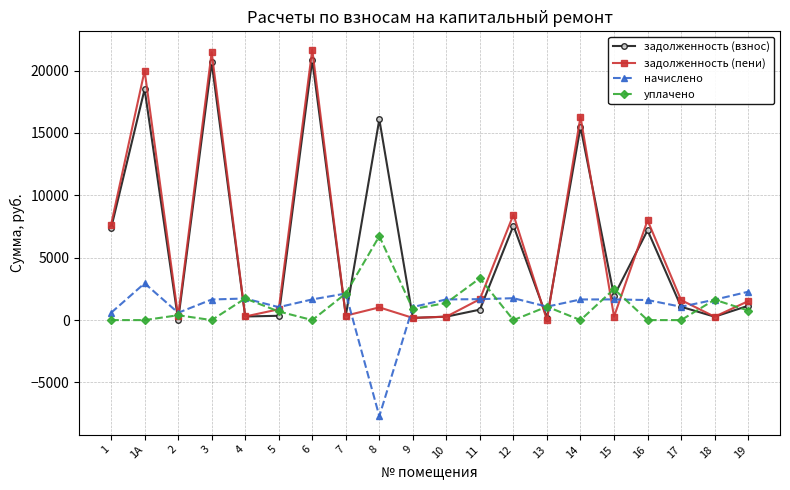

What is the total value across all series at 7?

4968.9